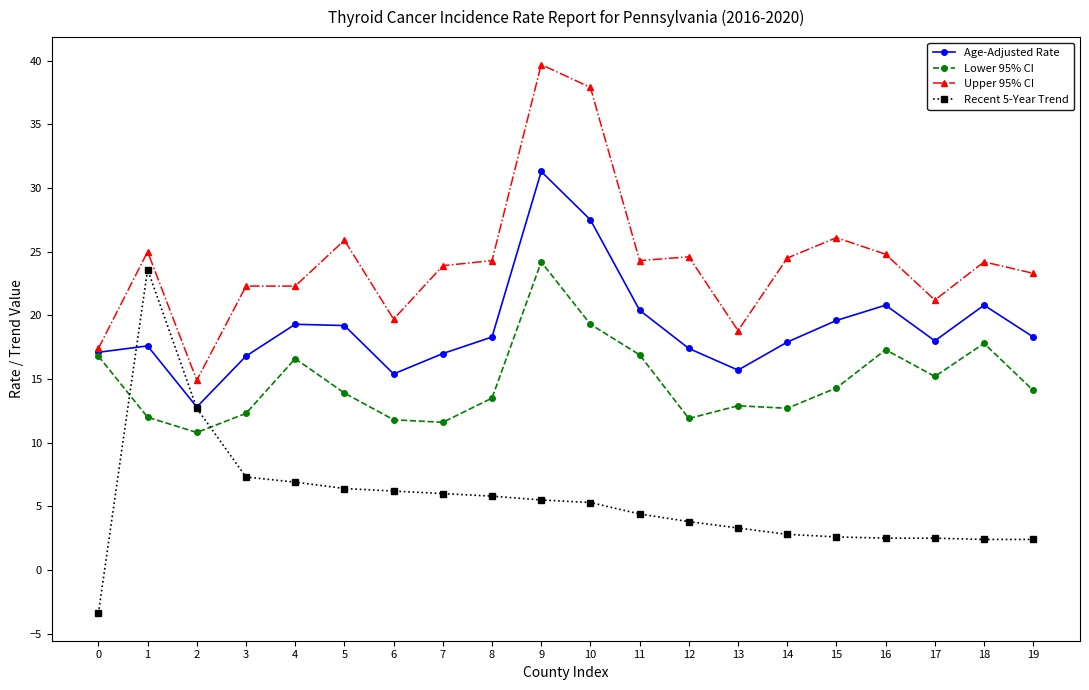

Does the chart have visible grid lines?

No